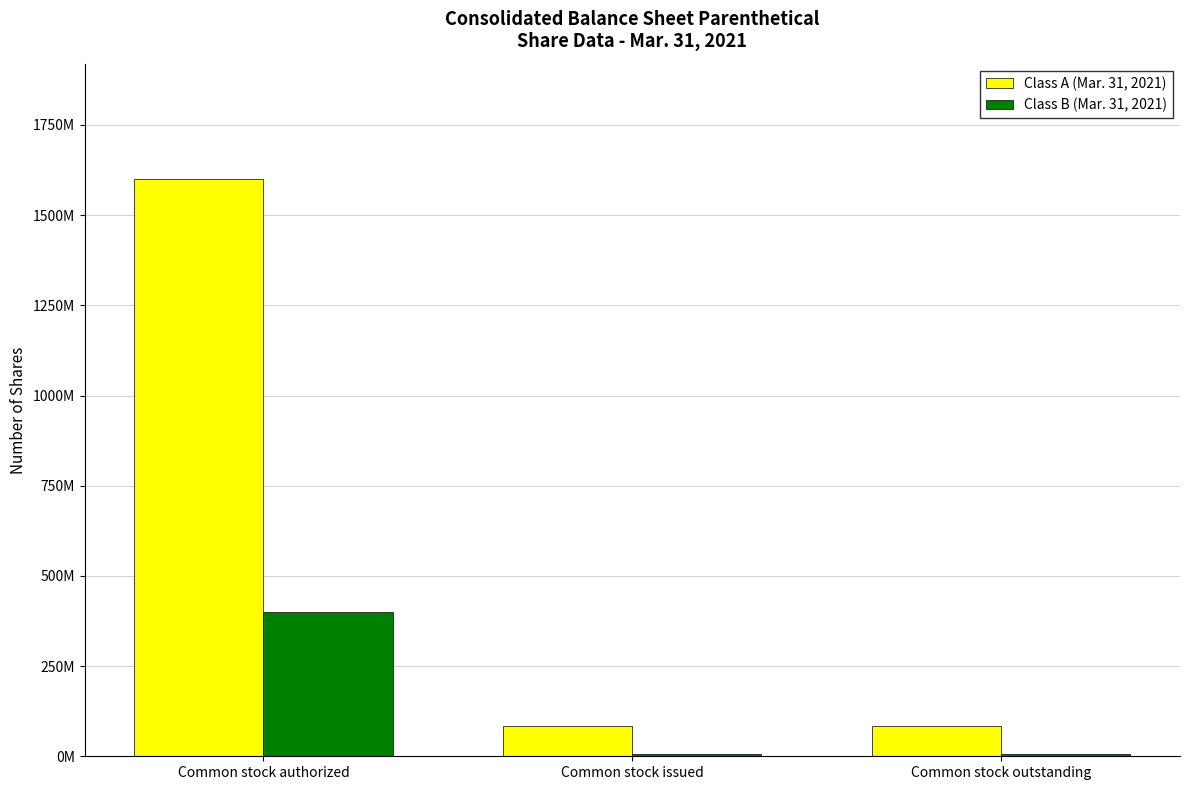

What is the highest value of the Class A (Mar. 31, 2021) series?

1600000000